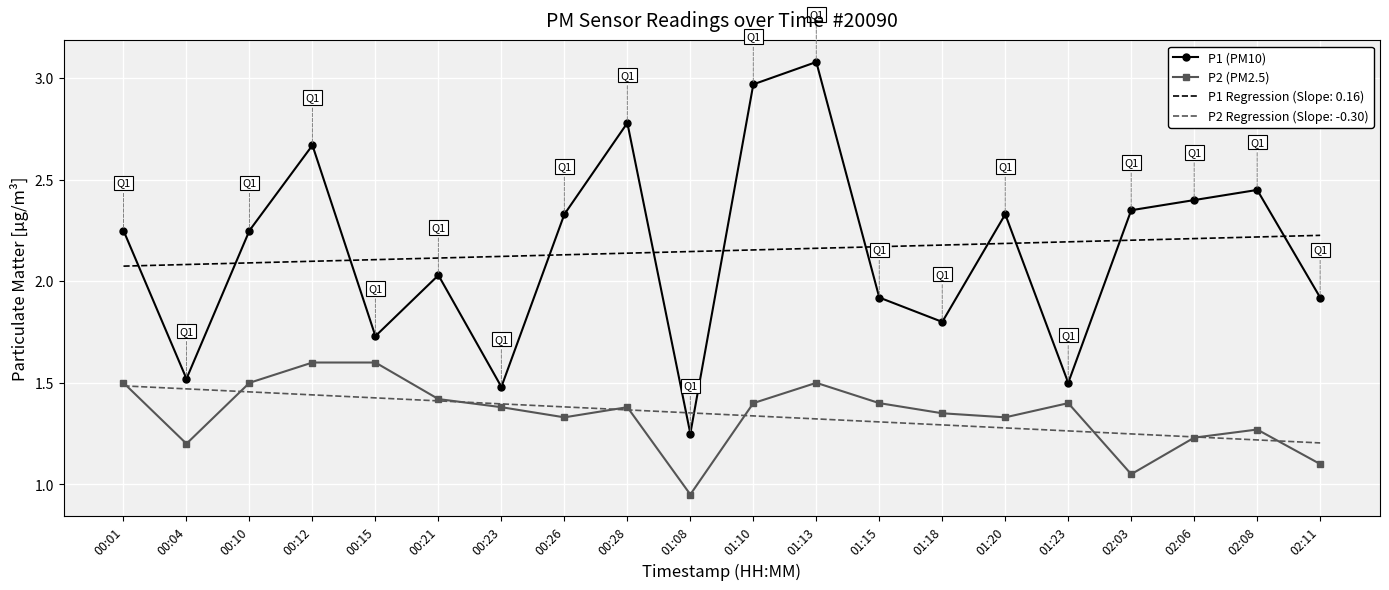

What is the total value across all series at 00:26?

7.2